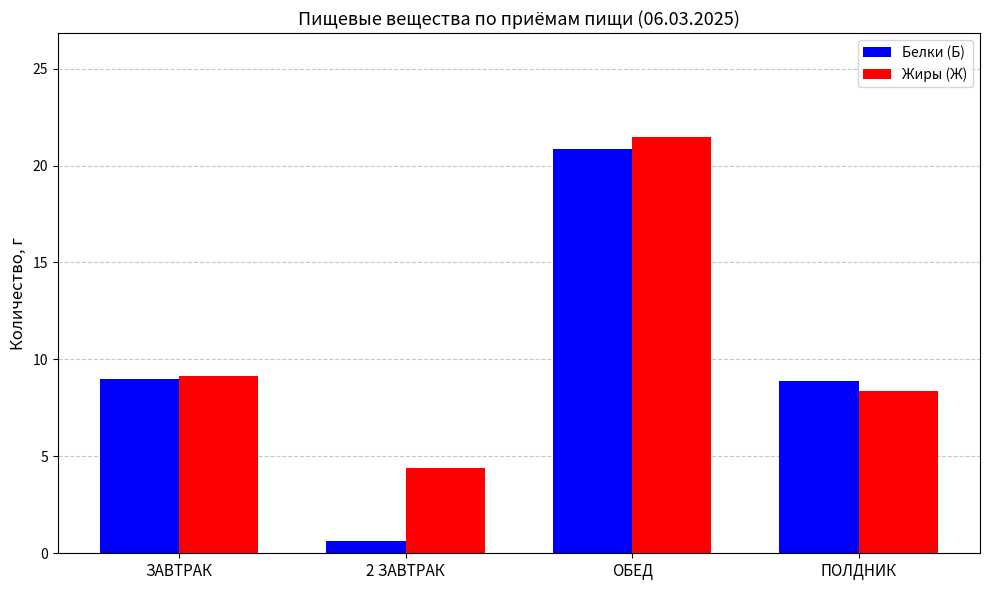

What is the difference between the Жиры (Ж) values at ЗАВТРАК and 2 ЗАВТРАК?

4.8